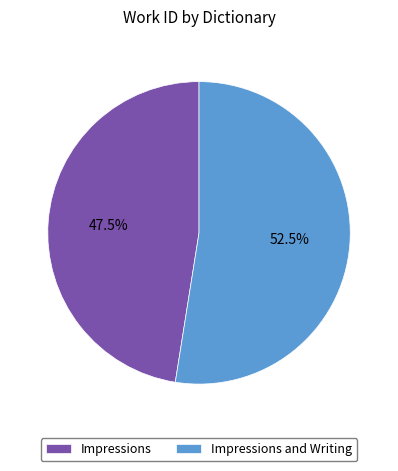

To the nearest percent, what is the difference between the Impressions and Writing and Impressions slice percentages?

5%